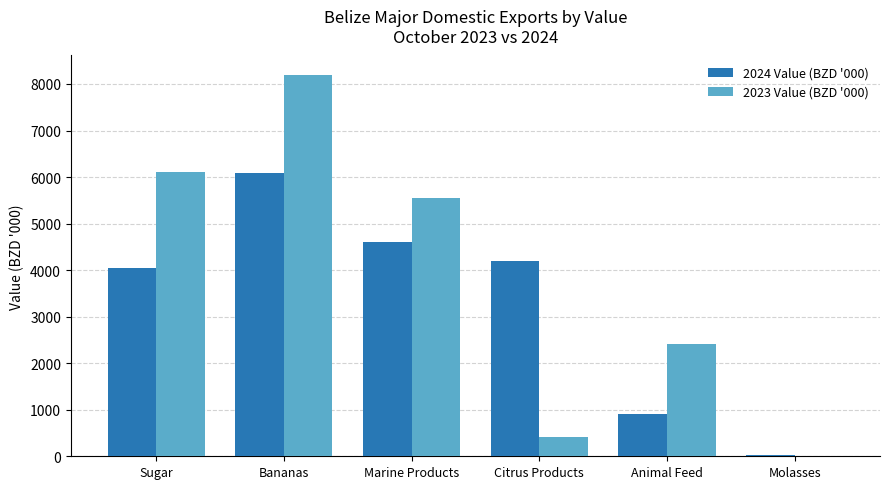

The value of 2024 Value (BZD '000) at Bananas is 8497.8. True or false?

False